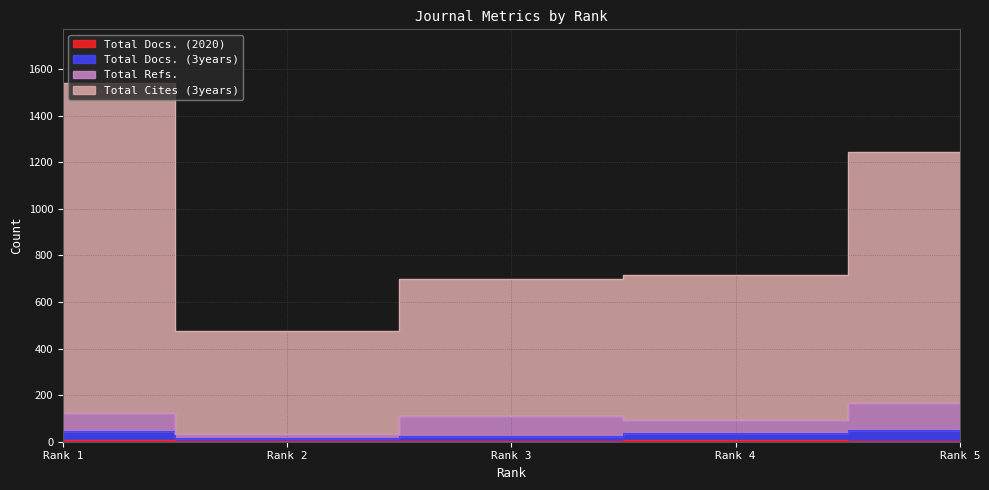

True or false: Total Docs. (2020) and Total Cites (3years) cross at least once.

False